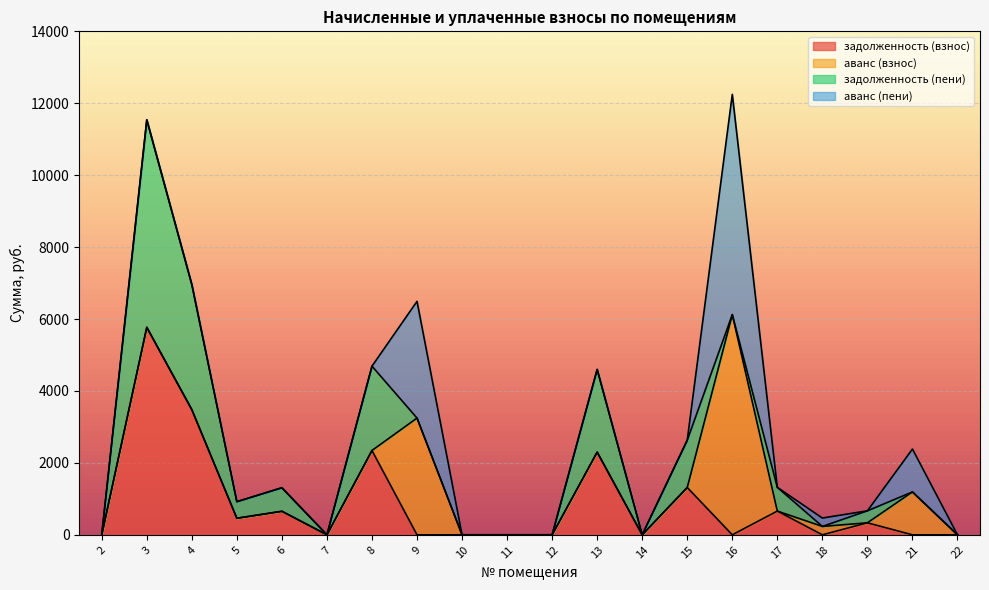

Count the number of categories in the chart.

20